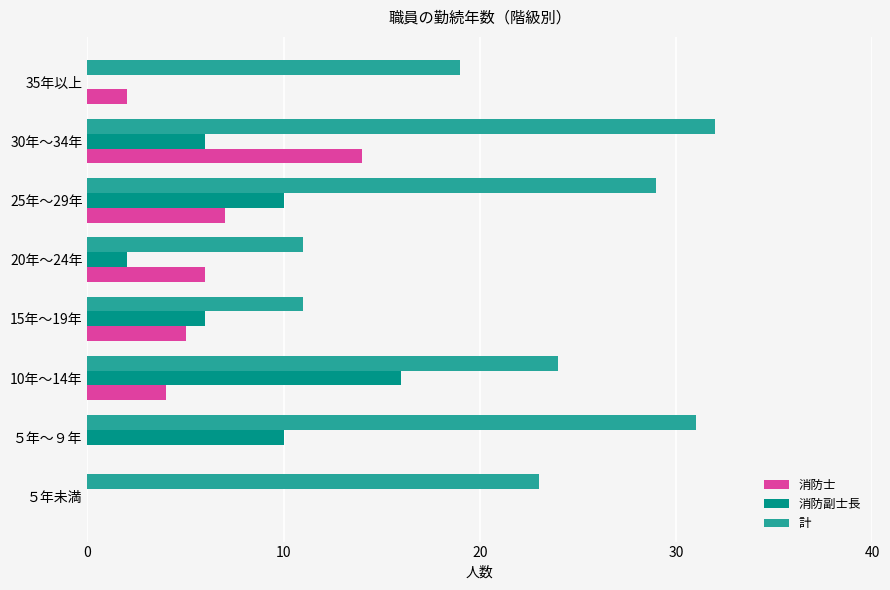

Between 20年～24年 and 30年～34年, which series saw the biggest shift?

計